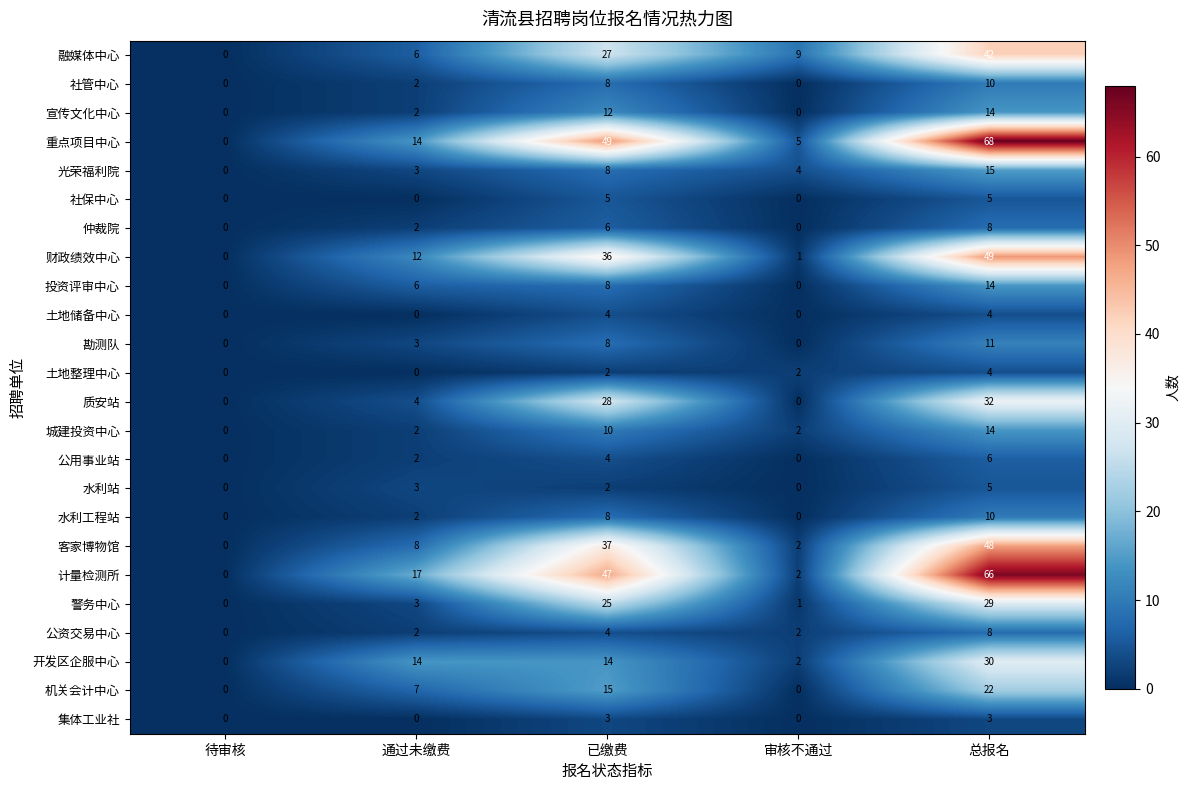

What is the maximum value for 财政绩效中心?

49